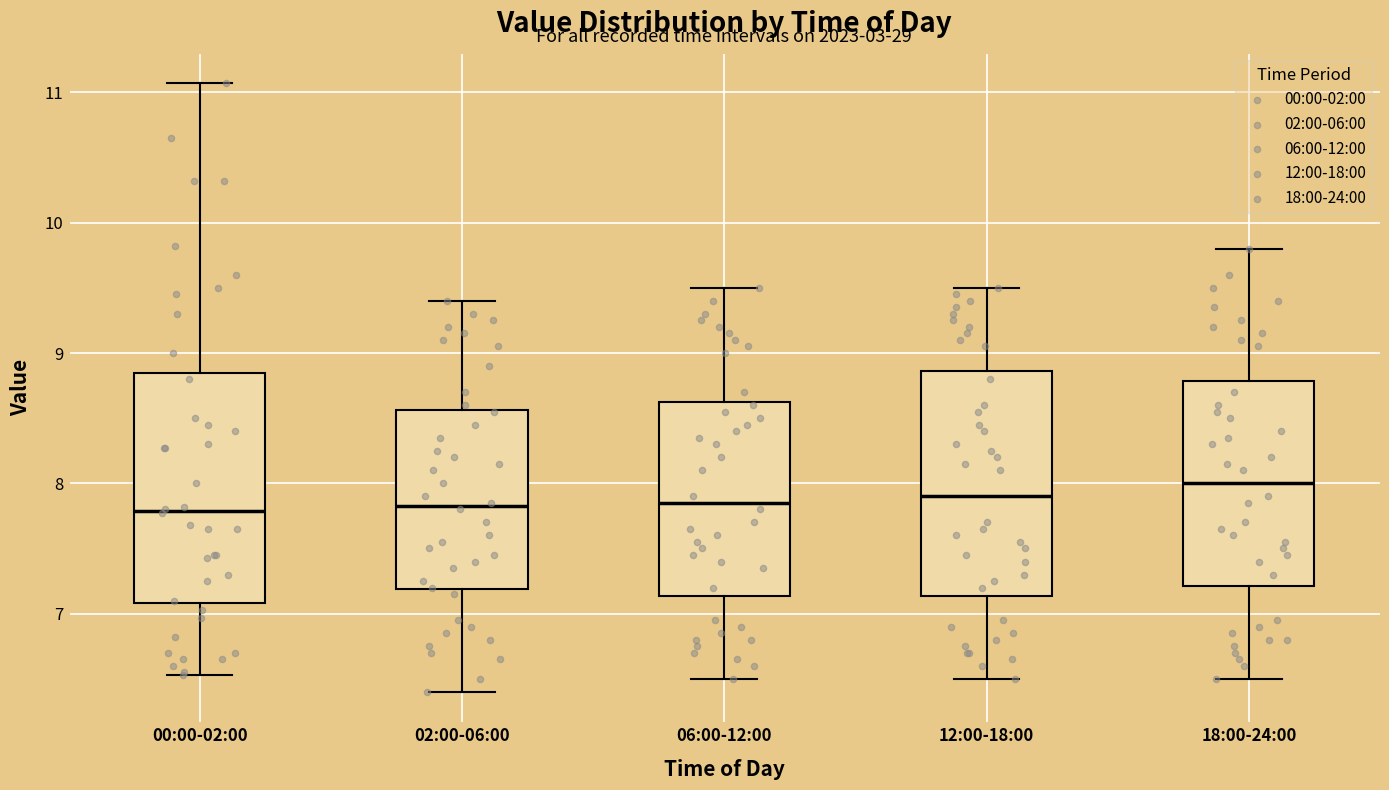

Reading left to right, read every box against the y-axis: the position of its median line, the range the box covers, and the ends of its whiskers. The values are not printed on the chart, so give them approximately, as read against the axis.

00:00-02:00: median 7.8, box 7.1 to 8.9, whiskers 6.5 to 11.1
02:00-06:00: median 7.8, box 7.2 to 8.6, whiskers 6.4 to 9.4
06:00-12:00: median 7.9, box 7.1 to 8.6, whiskers 6.5 to 9.5
12:00-18:00: median 7.9, box 7.1 to 8.9, whiskers 6.5 to 9.5
18:00-24:00: median 8.0, box 7.2 to 8.8, whiskers 6.5 to 9.8